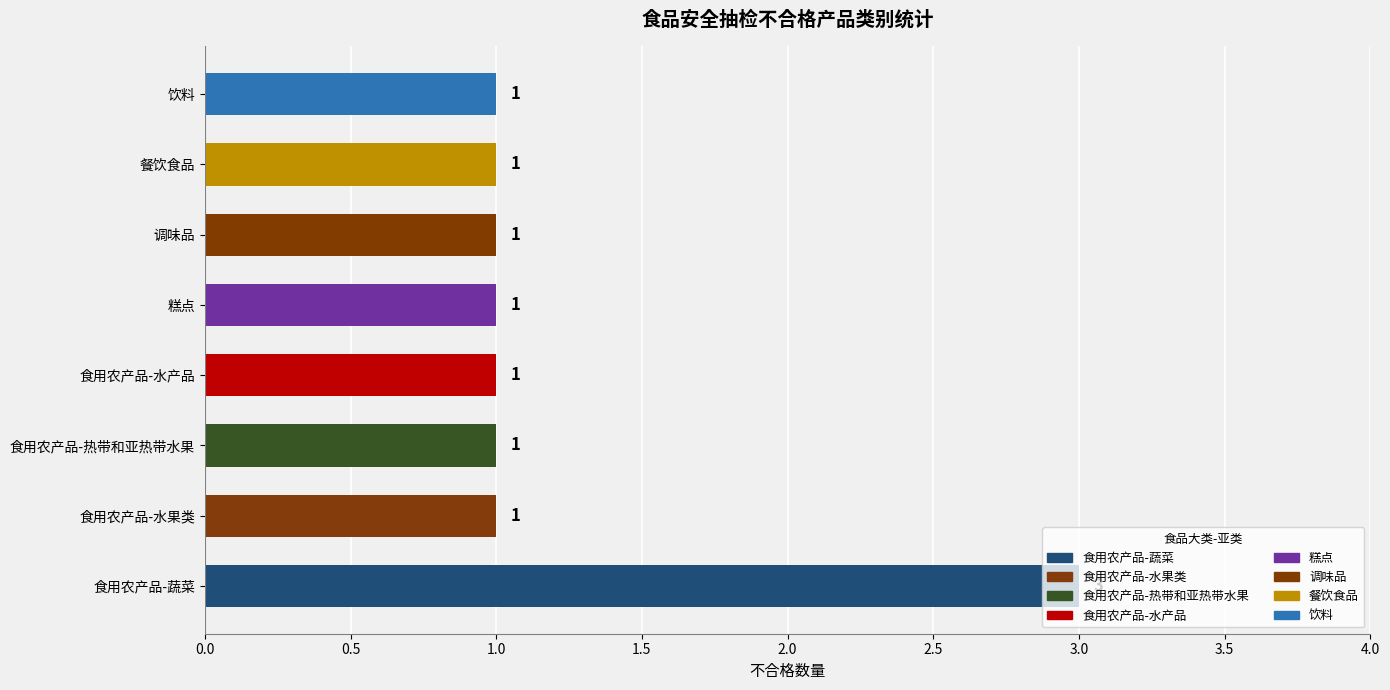

Count the number of categories in the chart.

8